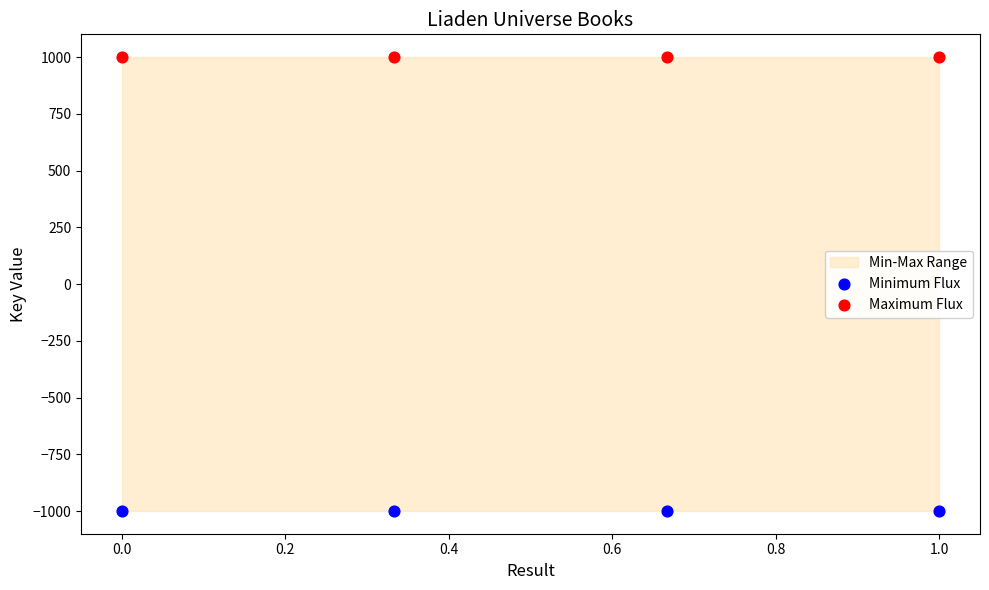

Which series reaches the minimum Y coordinate?

Minimum Flux